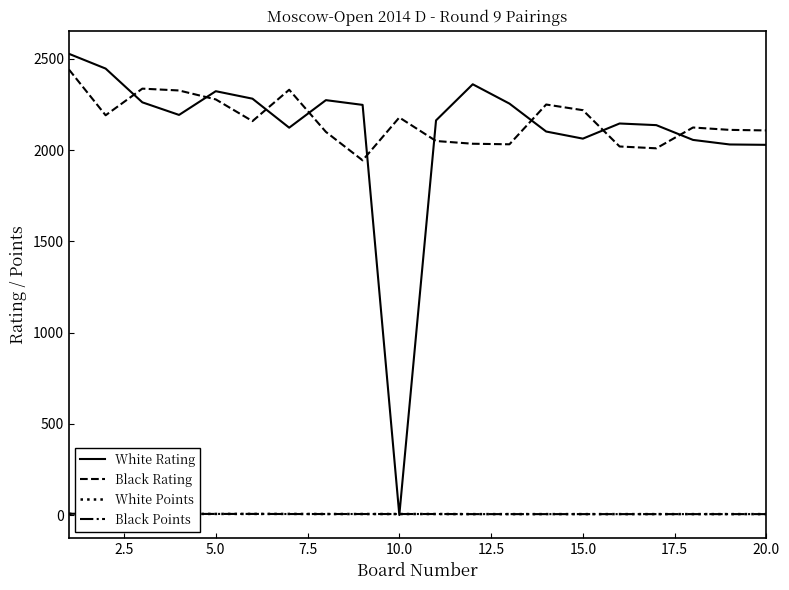

True or false: Black Points and Black Rating cross at least once.

False